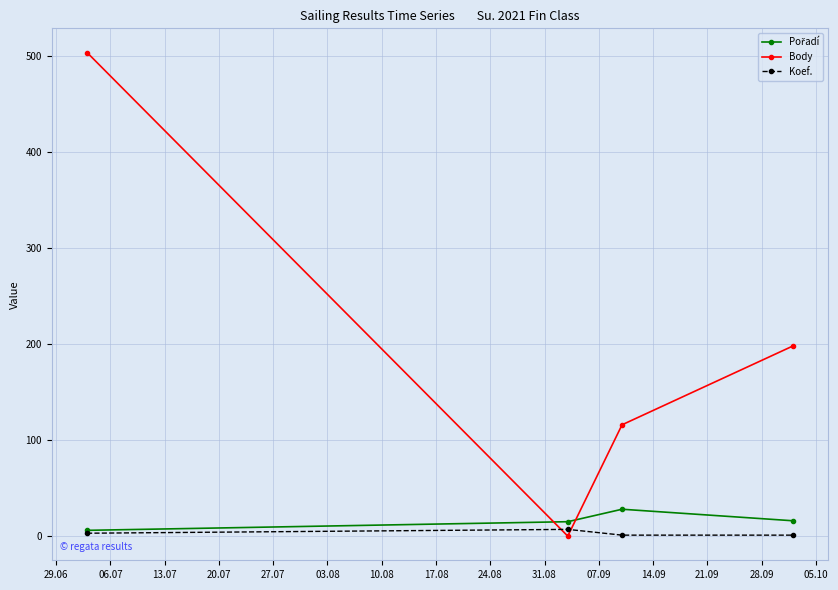

At how many categories does at least one series exceed 68?

3